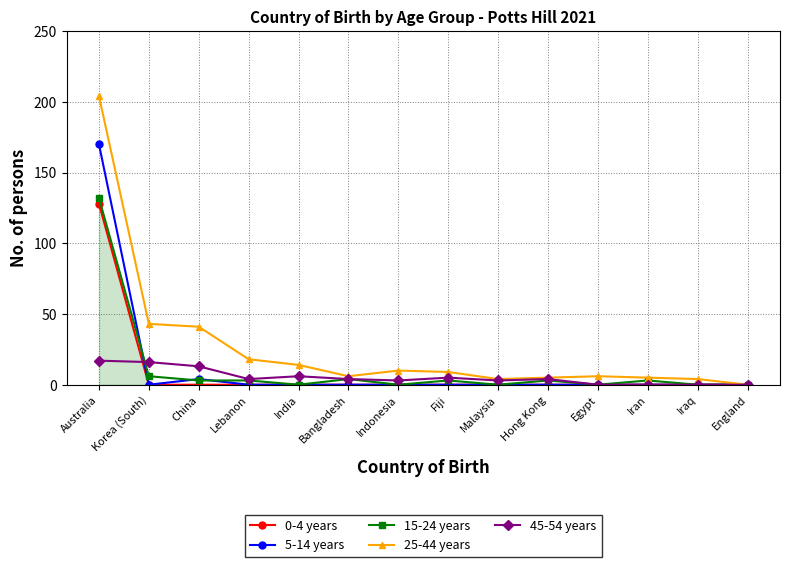

Is the value of 0-4 years at Australia greater than the value of 25-44 years at Australia?

No